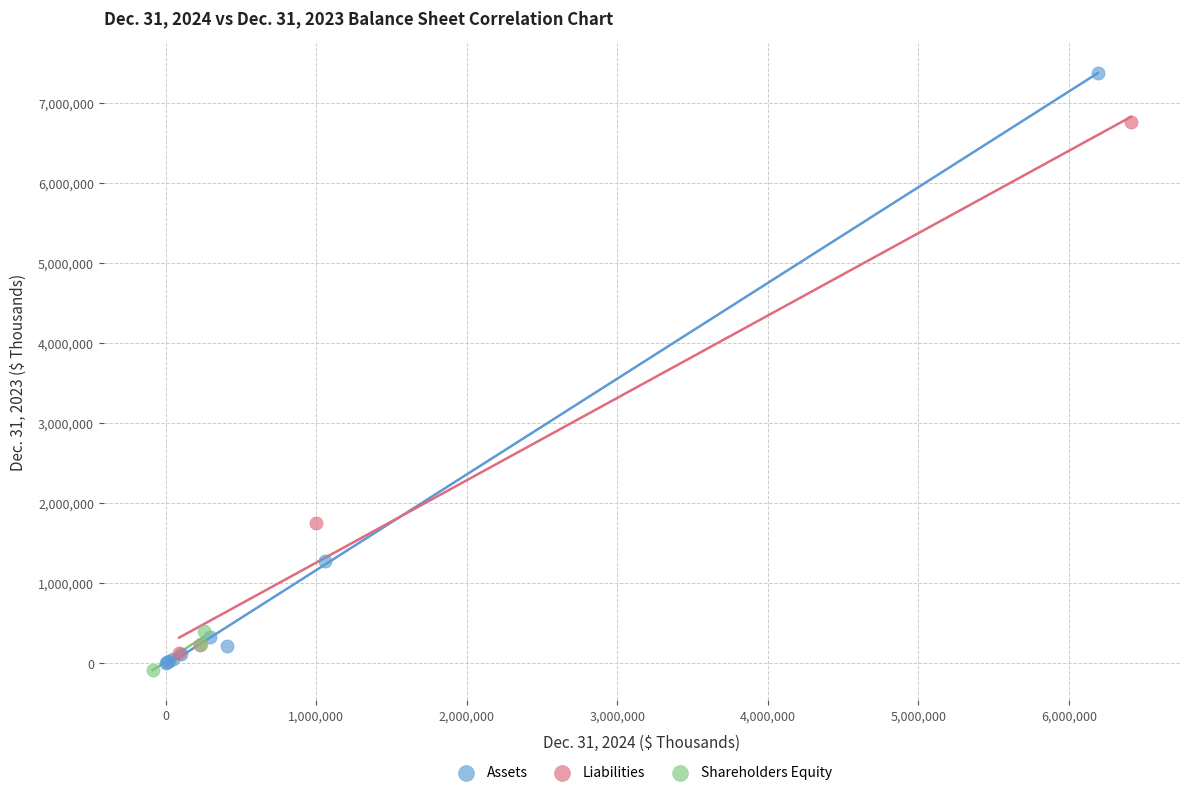

Which series has the largest Y range (max minus min)?

Assets